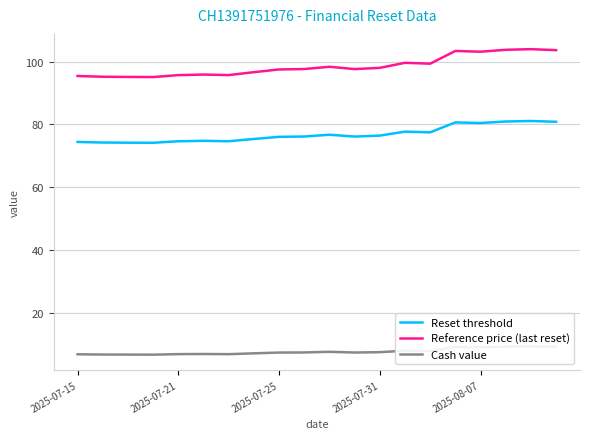

True or false: Reference price (last reset) and Cash value intersect in this chart.

False